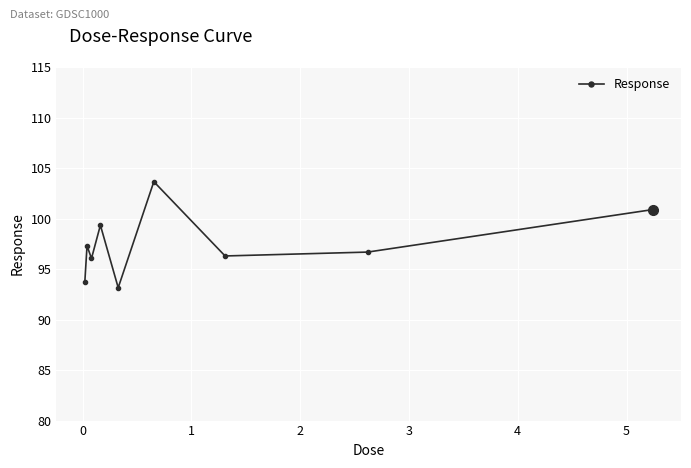

Is this an area chart (filled region under the line)?

No